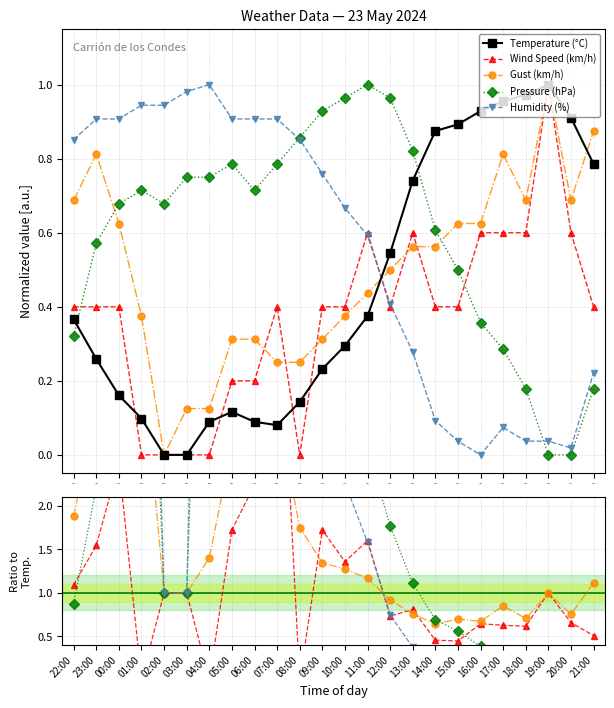

Reading right to left, extract all data points from this chart.

Temperature (°C): 0.8	0.9	1.0	1.0	1.0	0.9	0.9	0.9	0.7	0.5	0.4	0.3	0.2	0.1	0.1	0.1	0.1	0.1	0.0	0.0	0.1	0.2	0.3	0.4
Wind Speed (km/h): 0.5	0.7	1.0	0.6	0.6	0.6	0.4	0.5	0.8	0.7	1.6	1.4	1.7	0.0	5.0	2.2	1.7	0.0	1.0	1.0	0.0	2.5	1.5	1.1
Gust (km/h): 1.1	0.8	1.0	0.7	0.9	0.7	0.7	0.6	0.8	0.9	1.2	1.3	1.3	1.8	3.1	3.5	2.7	1.4	1.0	1.0	3.8	3.9	3.1	1.9
Pressure (hPa): 0.2	0.0	0.0	0.2	0.3	0.4	0.6	0.7	1.1	1.8	2.7	3.3	4.0	6.0	9.8	8.0	6.8	8.4	1.0	1.0	7.3	4.2	2.2	0.9
Humidity (%): 0.3	0.0	0.0	0.0	0.1	0.0	0.0	0.1	0.4	0.7	1.6	2.3	3.3	6.0	11.3	10.2	7.8	11.2	1.0	1.0	9.6	5.6	3.5	2.3